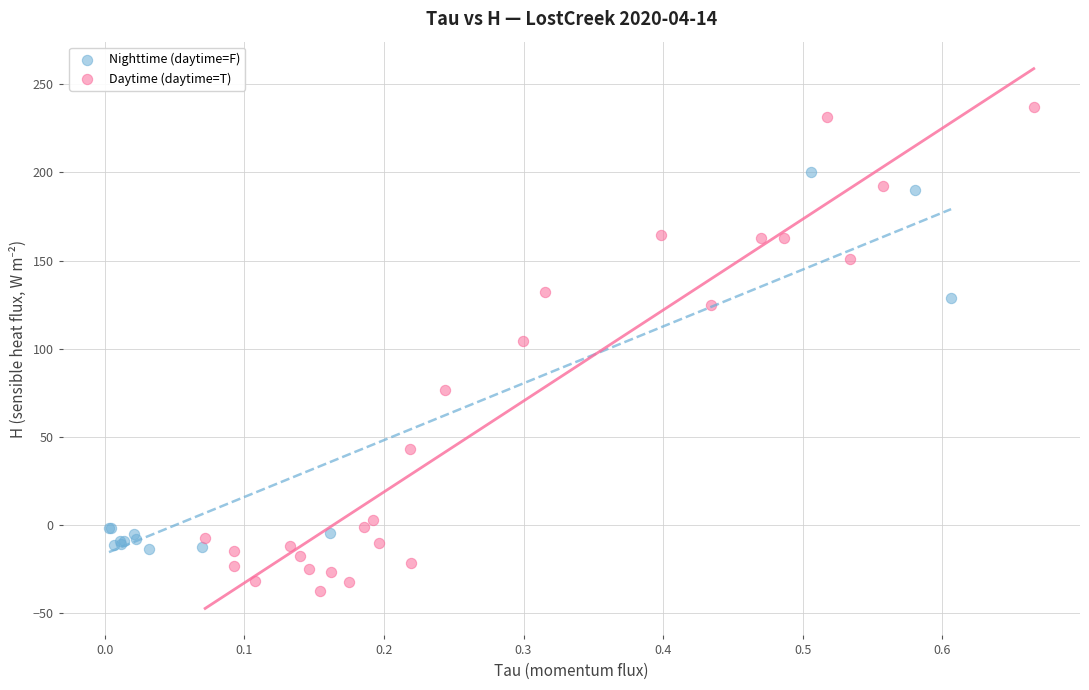

Which series contains the lowest Y value?

Daytime (daytime=T)